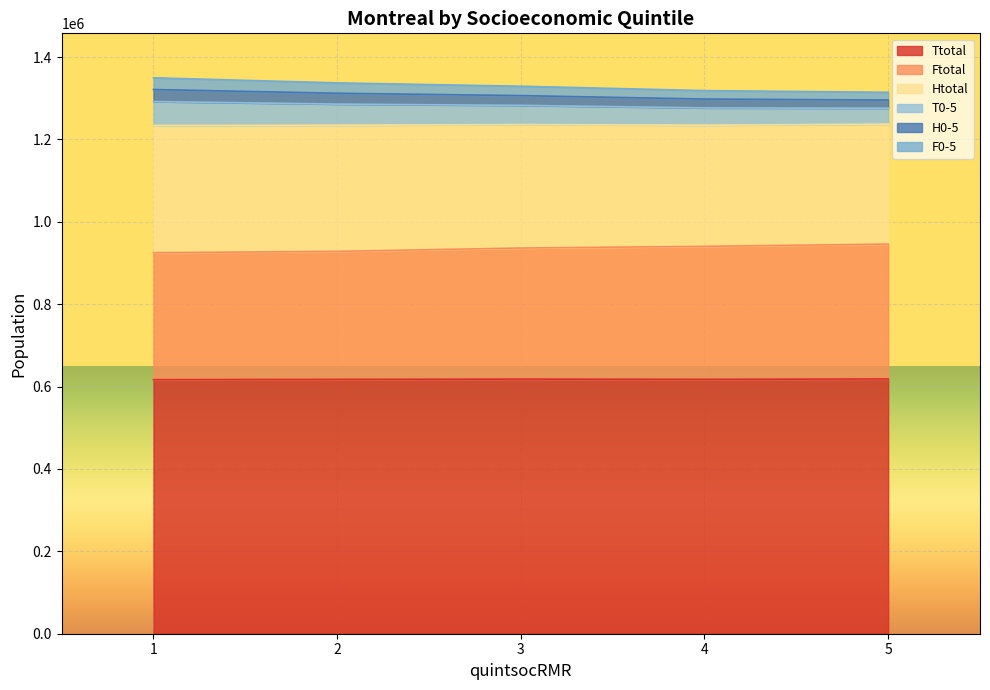

What is the minimum value for Ttotal?

616760